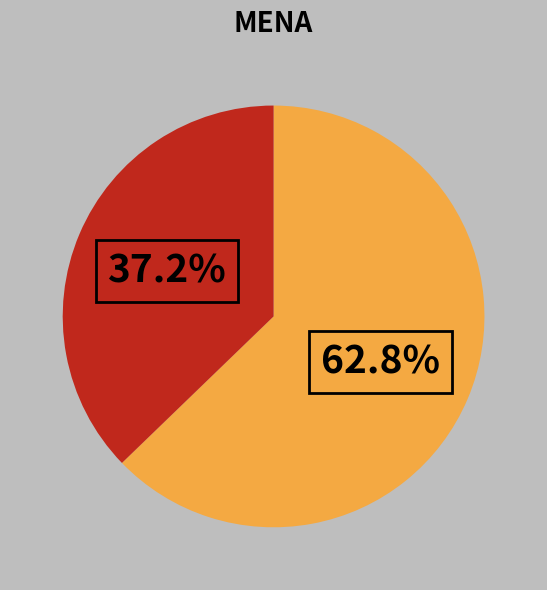

Is there any slice that represents more than half of the pie?

Yes